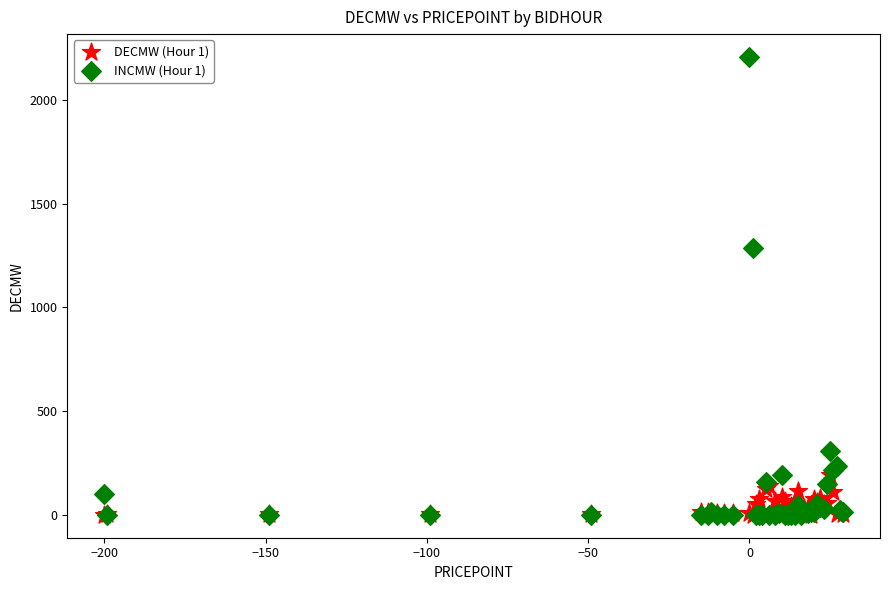

Across all series, what Y value is closest to 1104?

1287.0